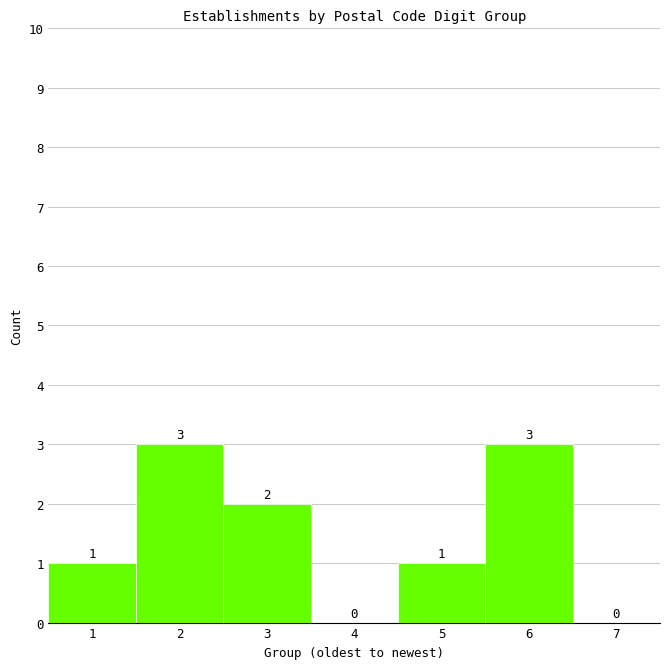

Reading left to right, what are all the values shown in this chart?

1=1	2=3	3=2	4=0	5=1	6=3	7=0